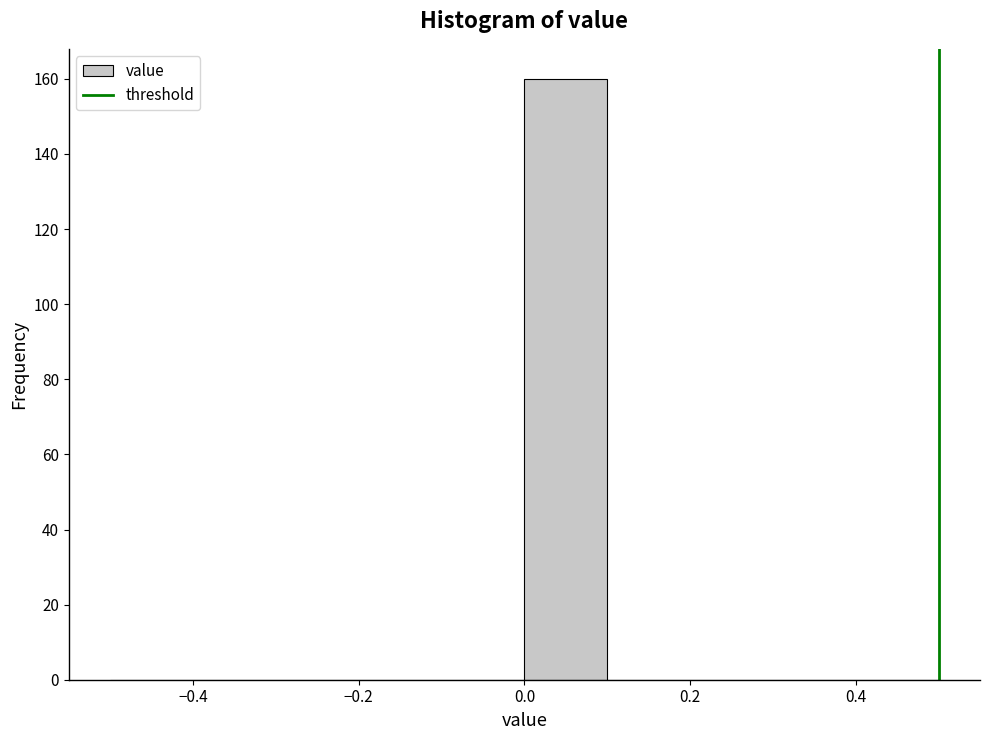

Reading left to right, transcribe this chart: for each bar, give the range it covers on the x-axis and its height. The values are not printed on the chart, so give them approximately, as read against the axis.

-0.5 to -0.4: 0
-0.4 to -0.3: 0
-0.3 to -0.2: 0
-0.2 to -0.1: 0
-0.1 to 0.0: 0
0.0 to 0.1: 160
0.1 to 0.2: 0
0.2 to 0.3: 0
0.3 to 0.4: 0
0.4 to 0.5: 0